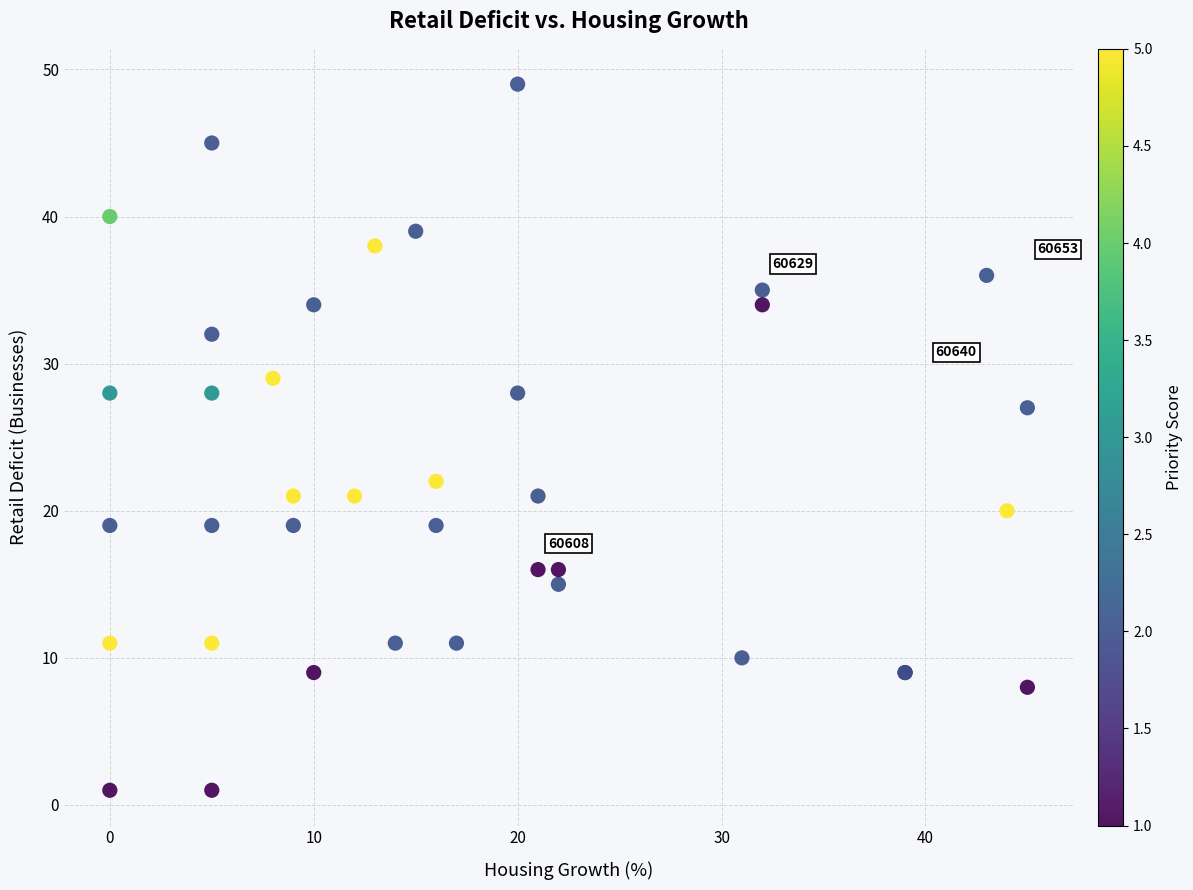

What Y value in the scatter plot is closest to 25?

27